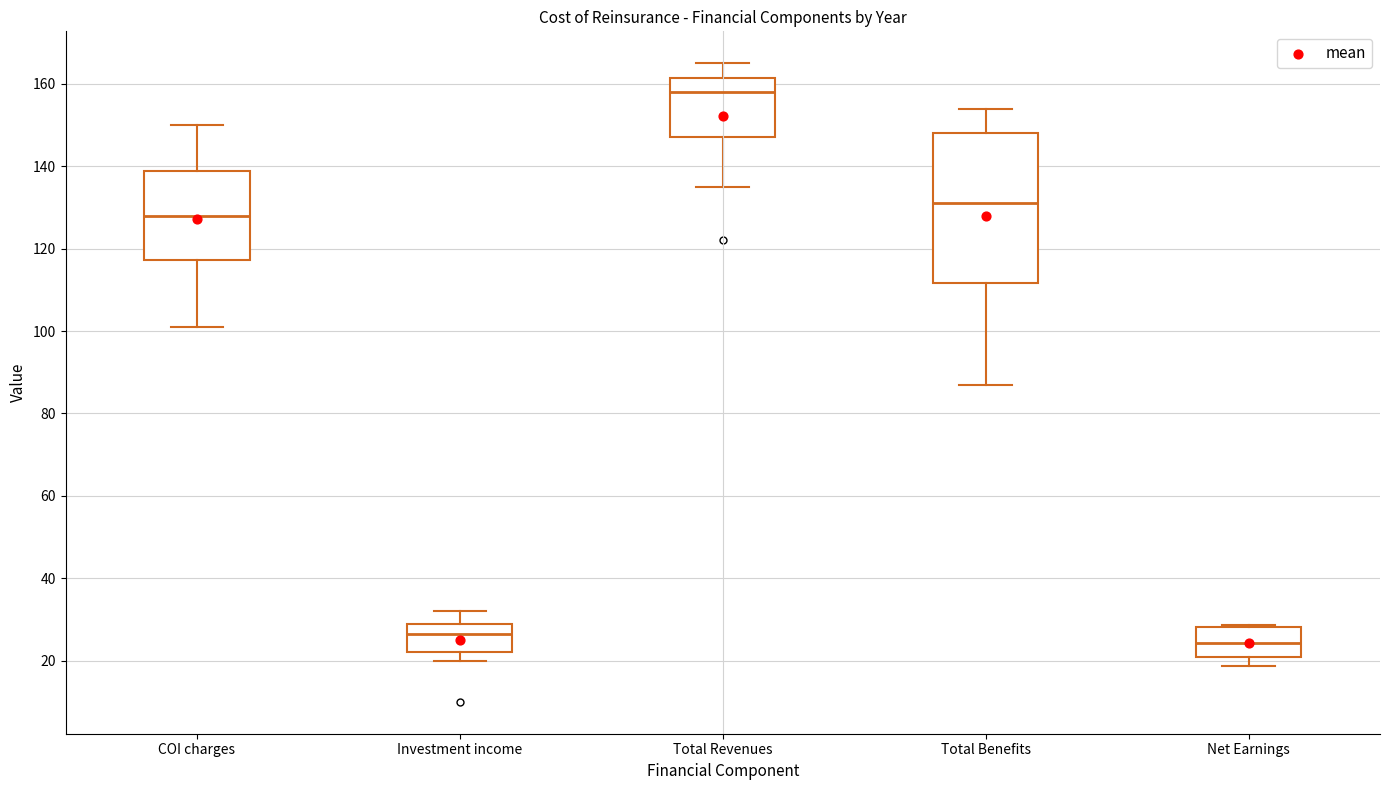

Comparing the boxes themselves (not the whiskers), which one is the tallest?

Total Benefits